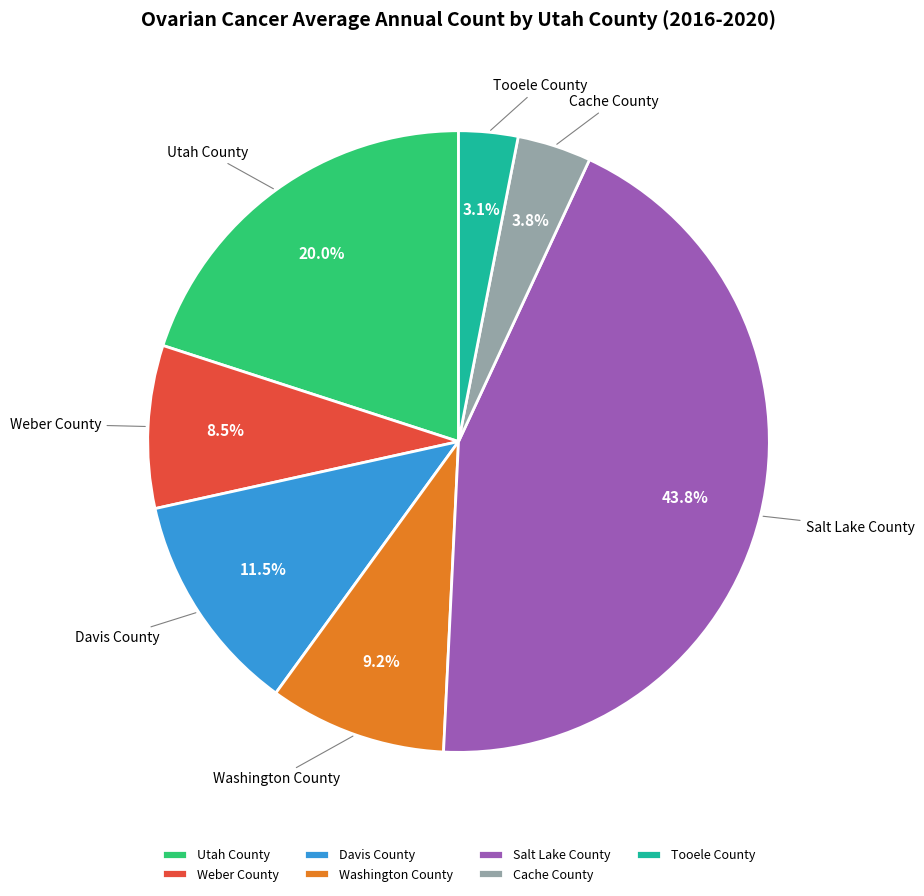

Which slice is the smallest?

Tooele County